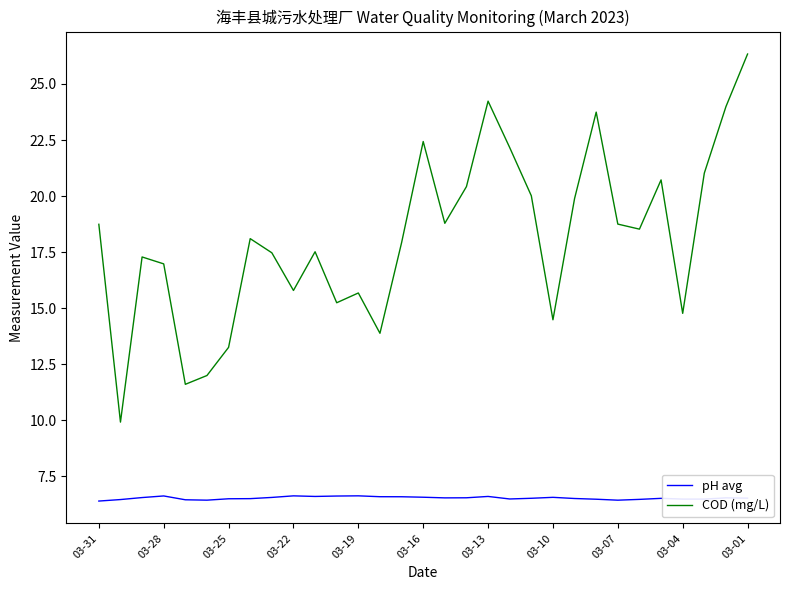

Which series has the largest total across all categories?

COD (mg/L)